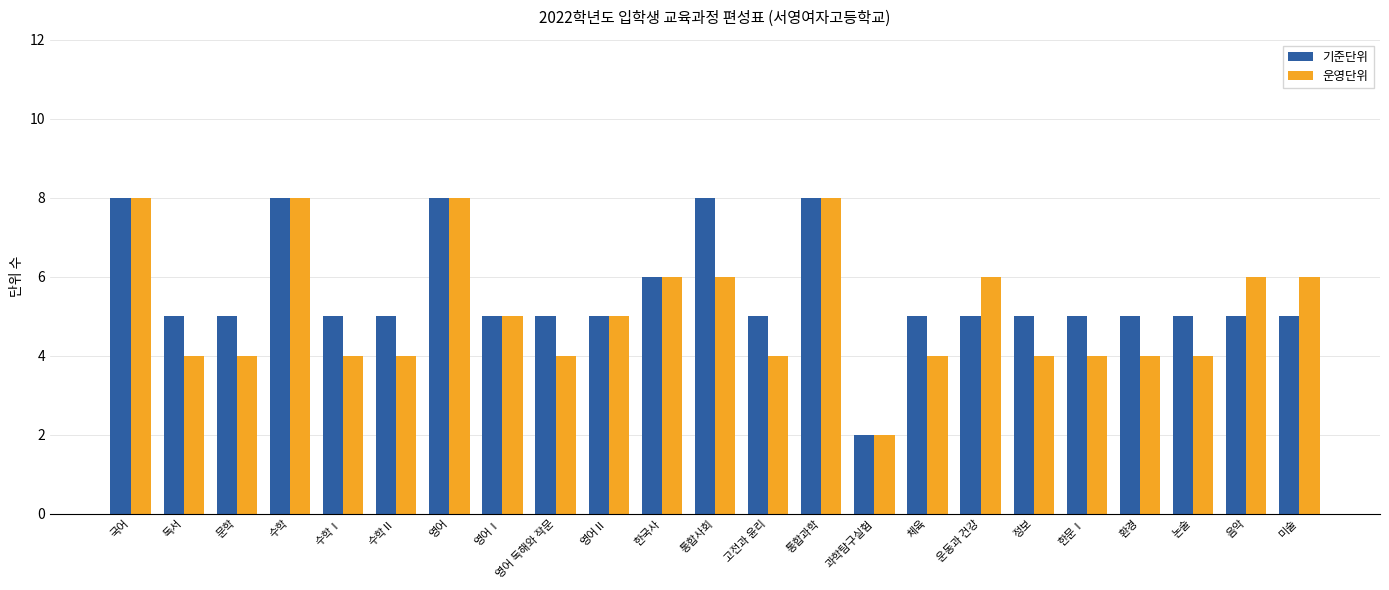

Where does the 기준단위 series first go above 5?

국어